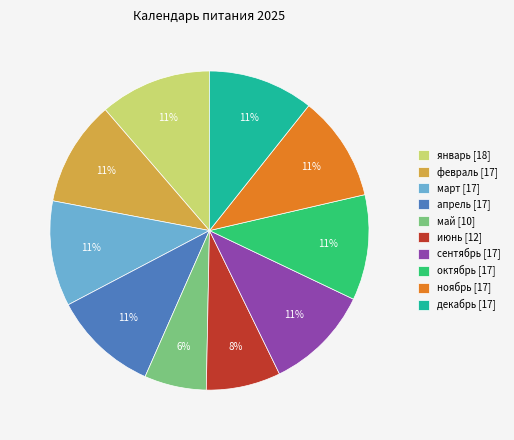

Count the number of slices in the pie.

10